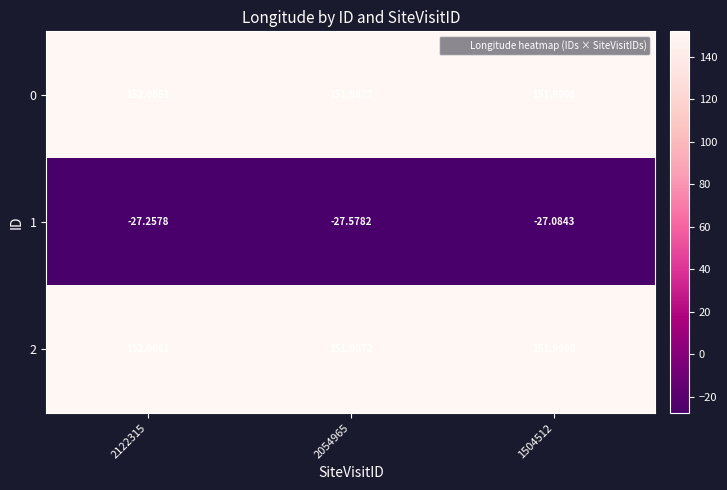

Reading left to right, transcribe all the data shown in this chart.

0: 2122315=152.1	2054965=152.0	1504512=152.0
1: 2122315=-27.3	2054965=-27.6	1504512=-27.1
2: 2122315=152.1	2054965=152.0	1504512=152.0